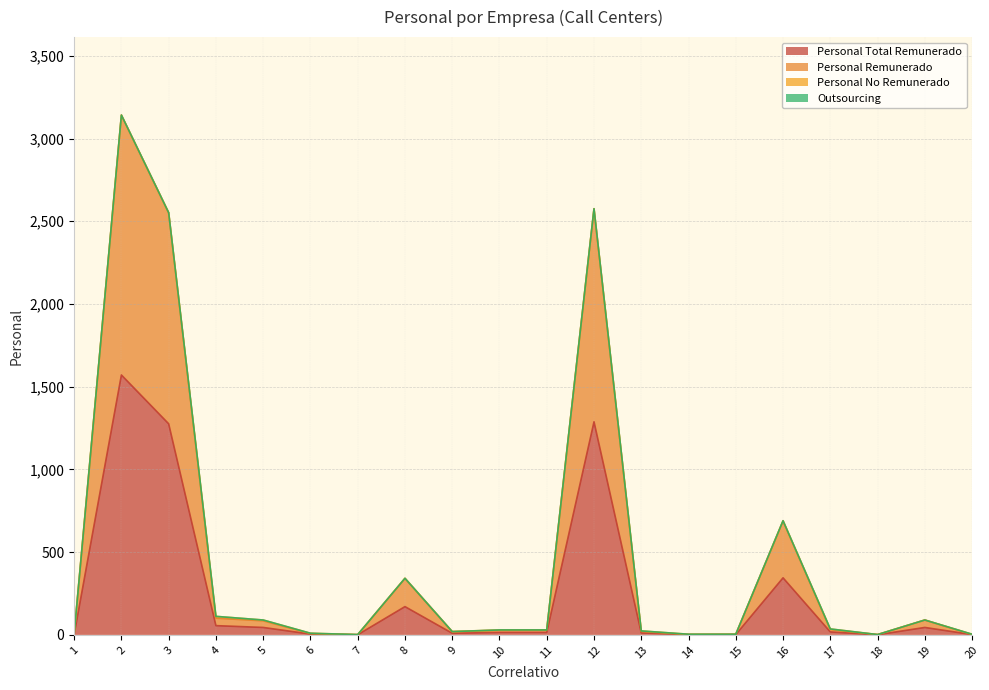

True or false: Personal Remunerado has a value of 21 at 13.

True